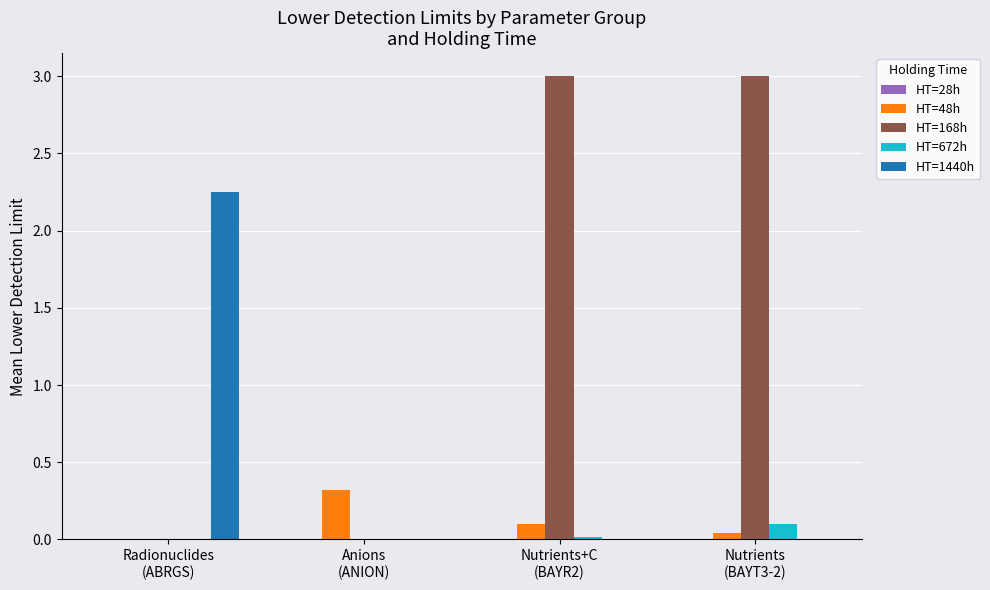

What is the average value of the HT=48h series?

0.1